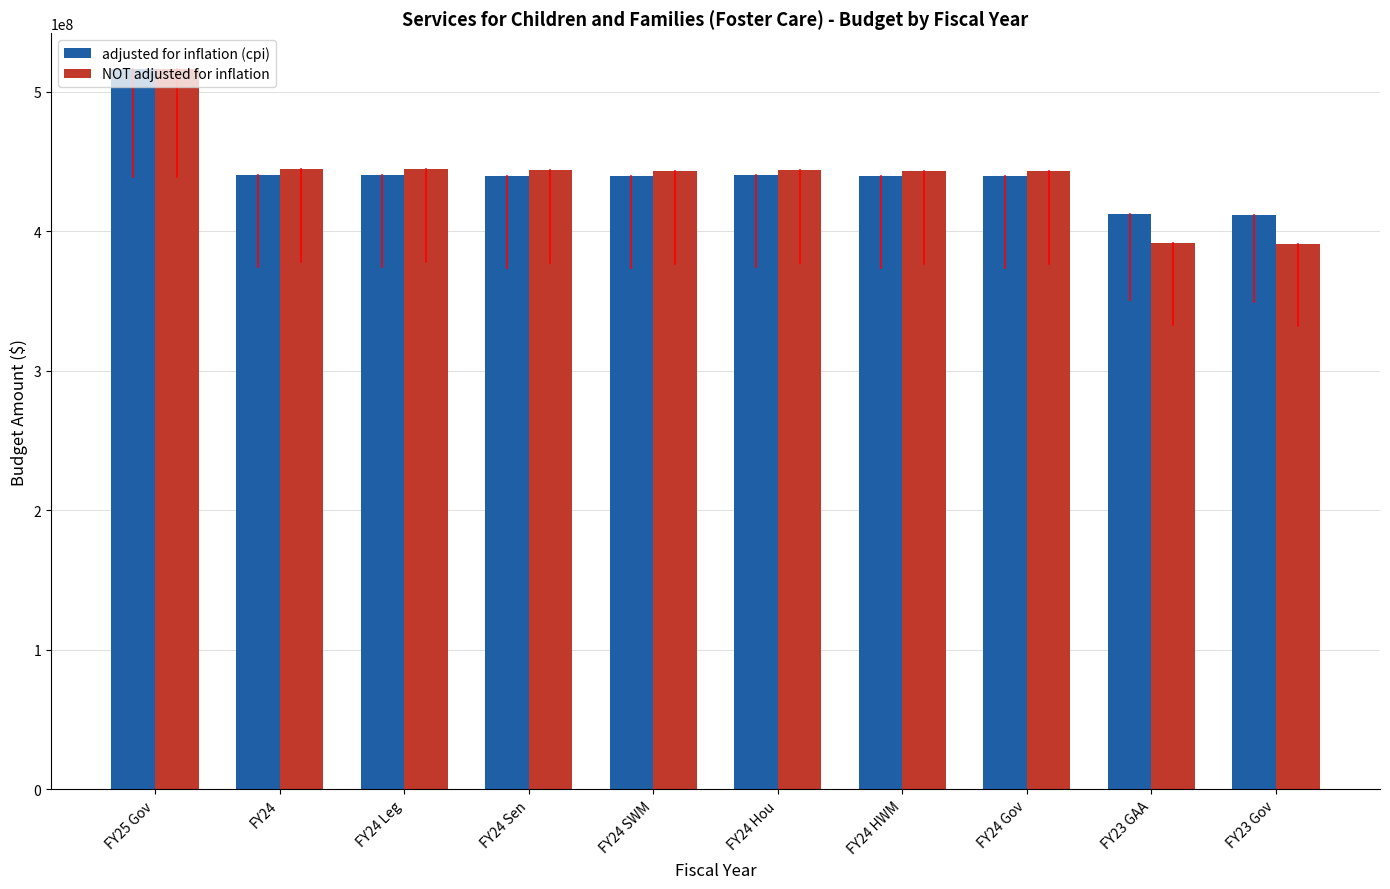

How many data points in adjusted for inflation (cpi) are less than 439951727?

5